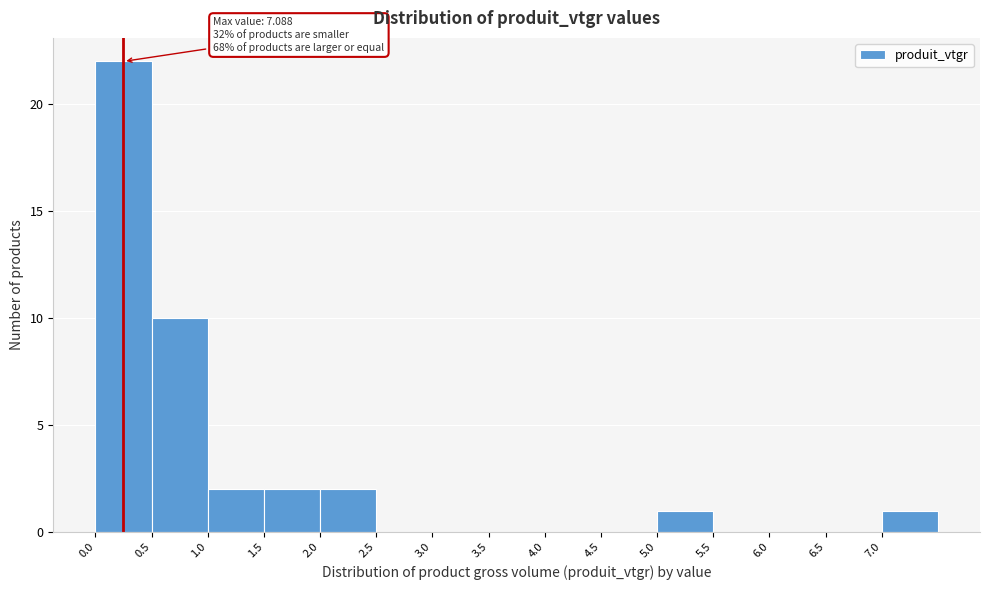

Over which range of the x-axis is the bar tallest?

0.0 to 0.5